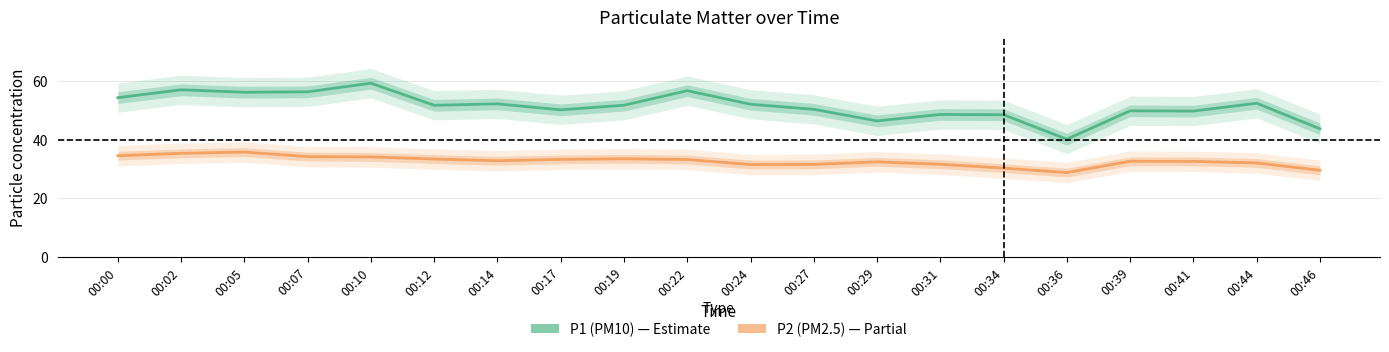

True or false: P2 (PM2.5) and P1 (PM10) intersect in this chart.

False